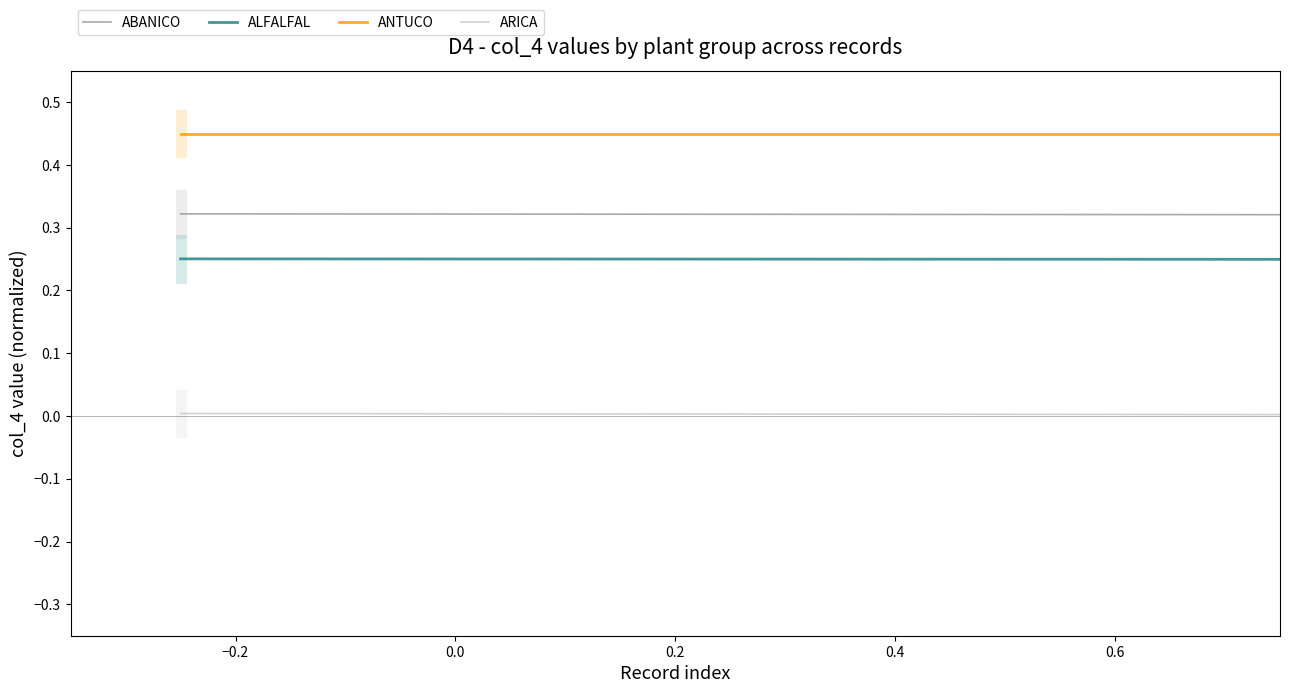

Which series has the largest total across all categories?

ABANICO